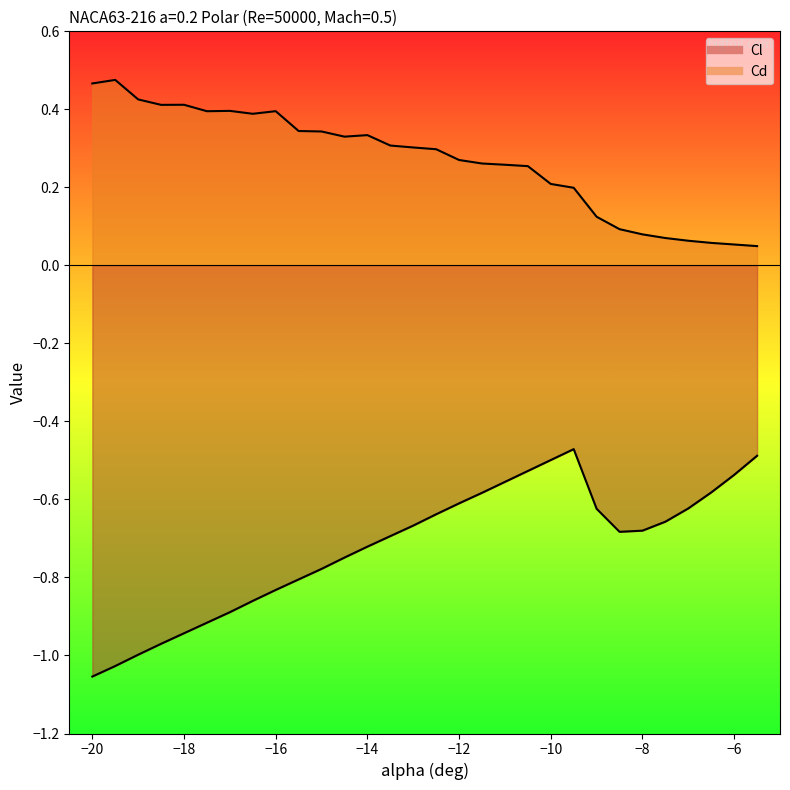

In Cl, how many points are lower than both neighbors (excluding endpoints)?

1